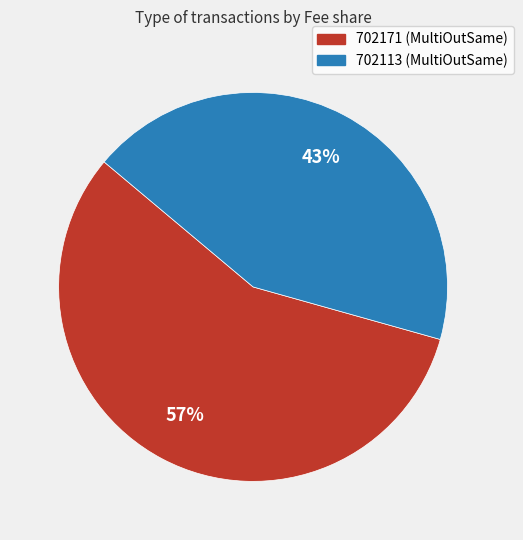

What is the largest slice in the pie chart?

702171